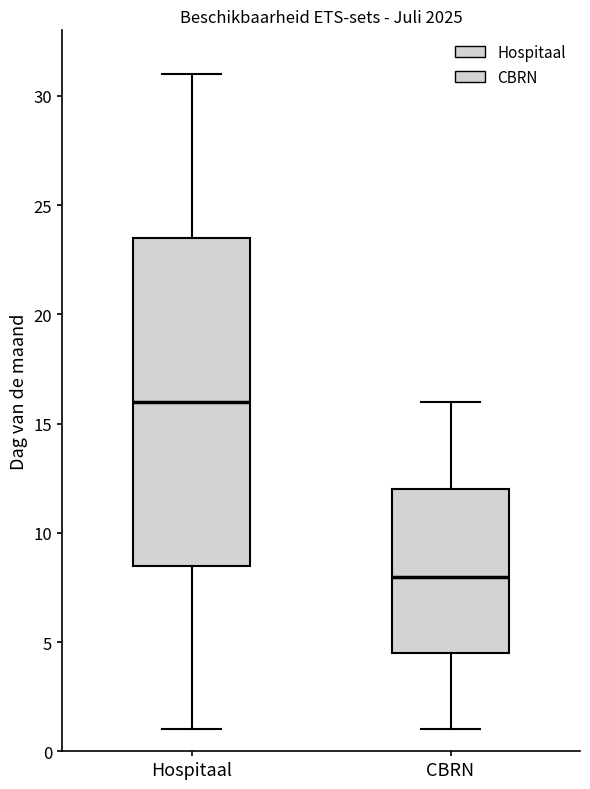

Reading left to right, read every box against the y-axis: the position of its median line, the range the box covers, and the ends of its whiskers. The values are not printed on the chart, so give them approximately, as read against the axis.

Hospitaal: median 16.0, box 8.5 to 23.5, whiskers 1.0 to 31.0
CBRN: median 8.0, box 4.5 to 12.0, whiskers 1.0 to 16.0